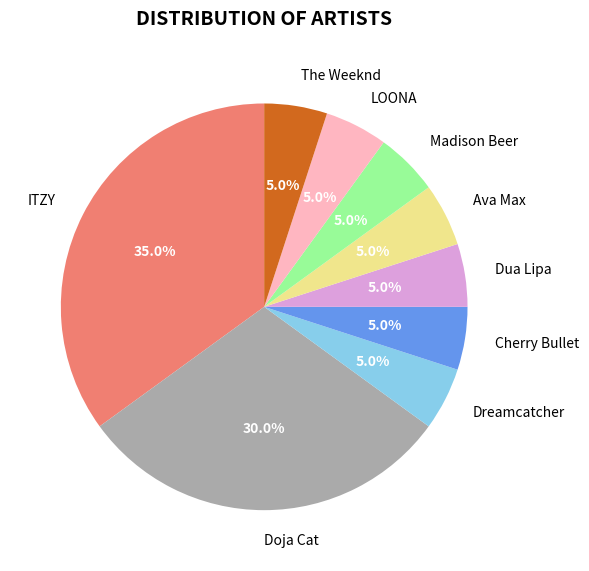

Which slice is the largest?

ITZY